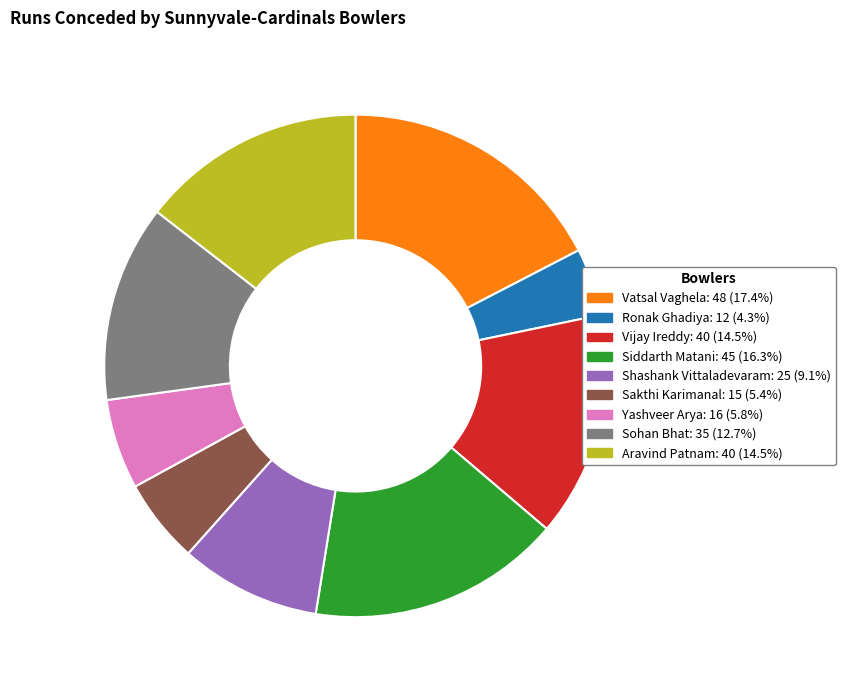

Which slice is the largest?

Vatsal Vaghela